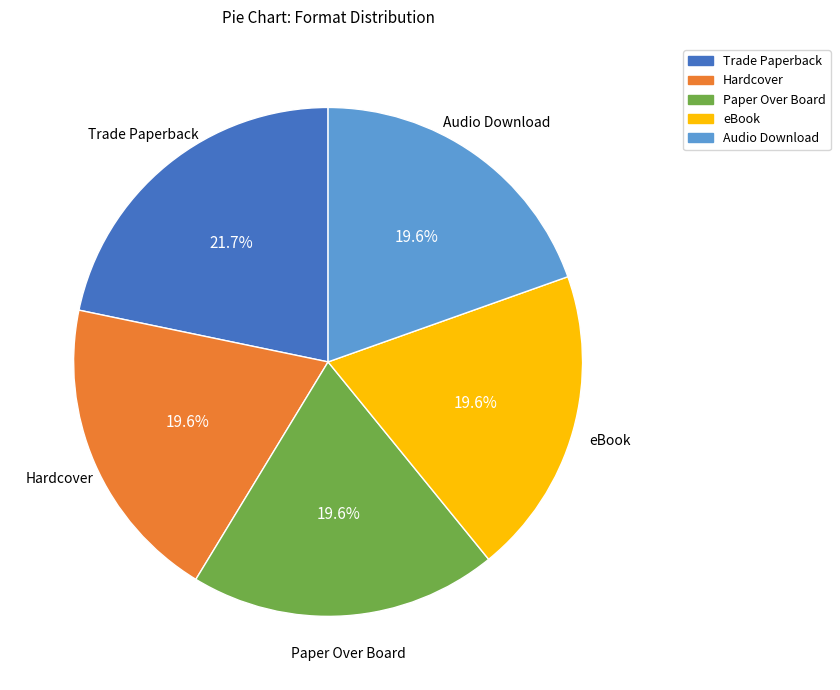

True or false: Hardcover accounts for 20% of the total.

True